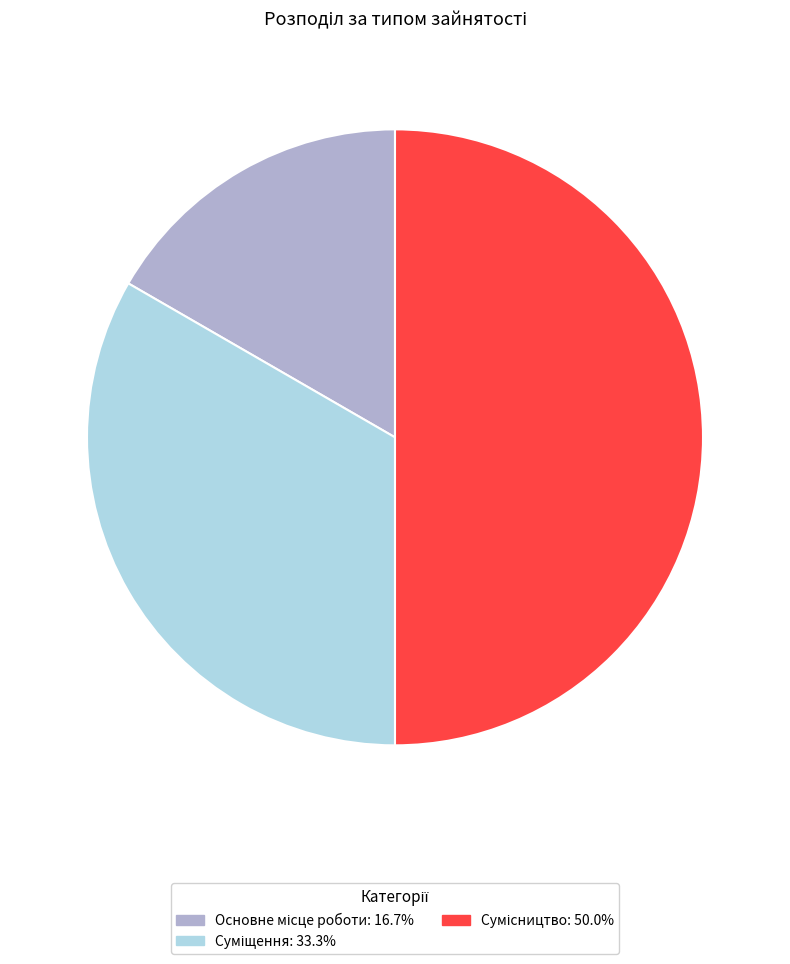

Approximately how many times larger is the value at Сумісництво compared to Суміщення?

1.5